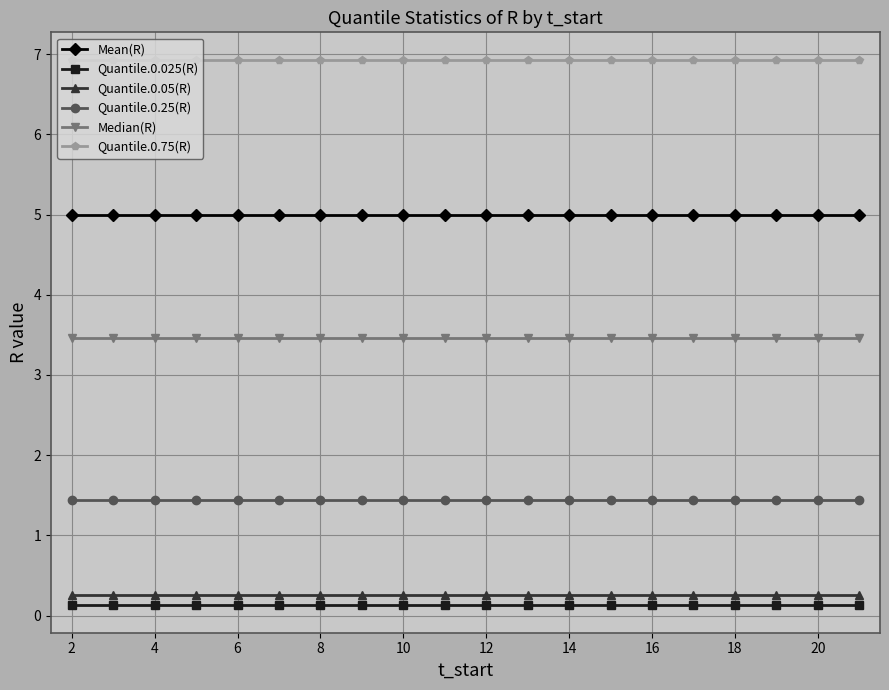

What is the sum of all Mean(R) values?

100.0